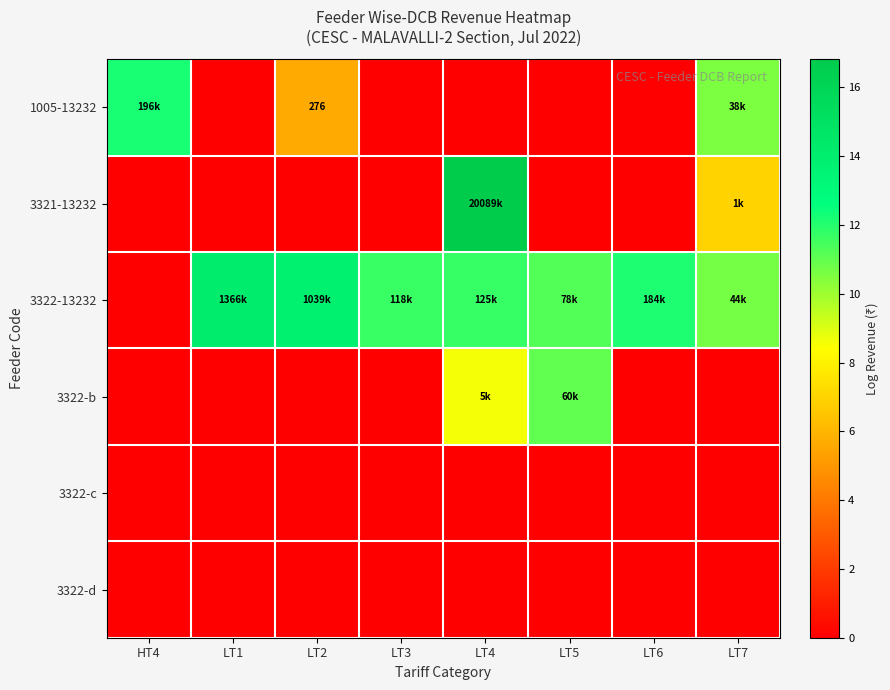

Is it true that 1005-13232 equals 6.6 at HT4?

False